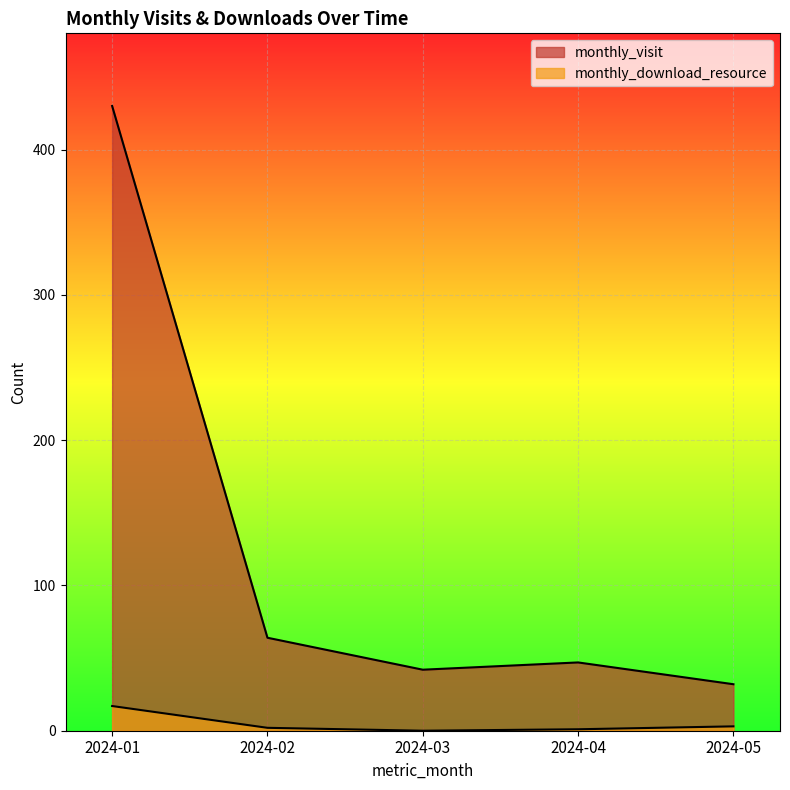

Between 2024-03 and 2024-05, which series saw the biggest shift?

monthly_visit